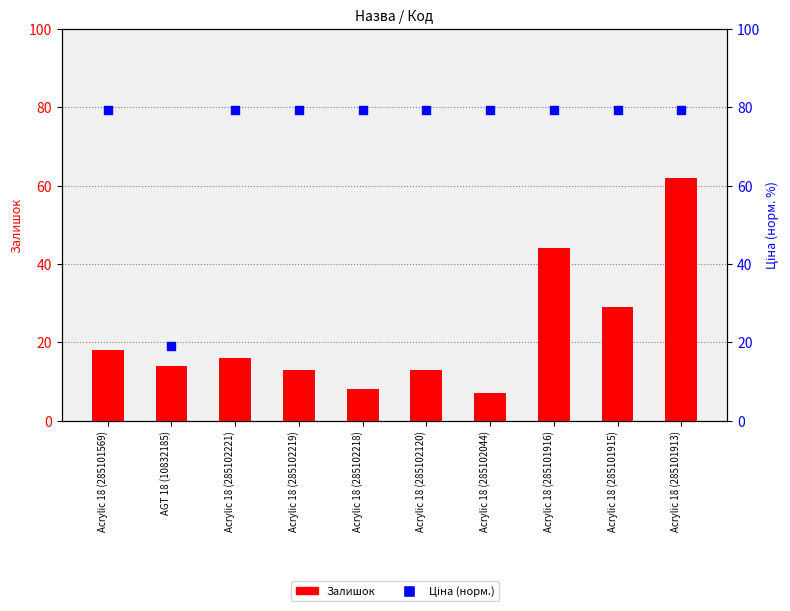

At which category is the sum across all series the highest?

Acrylic 18 (285101913)